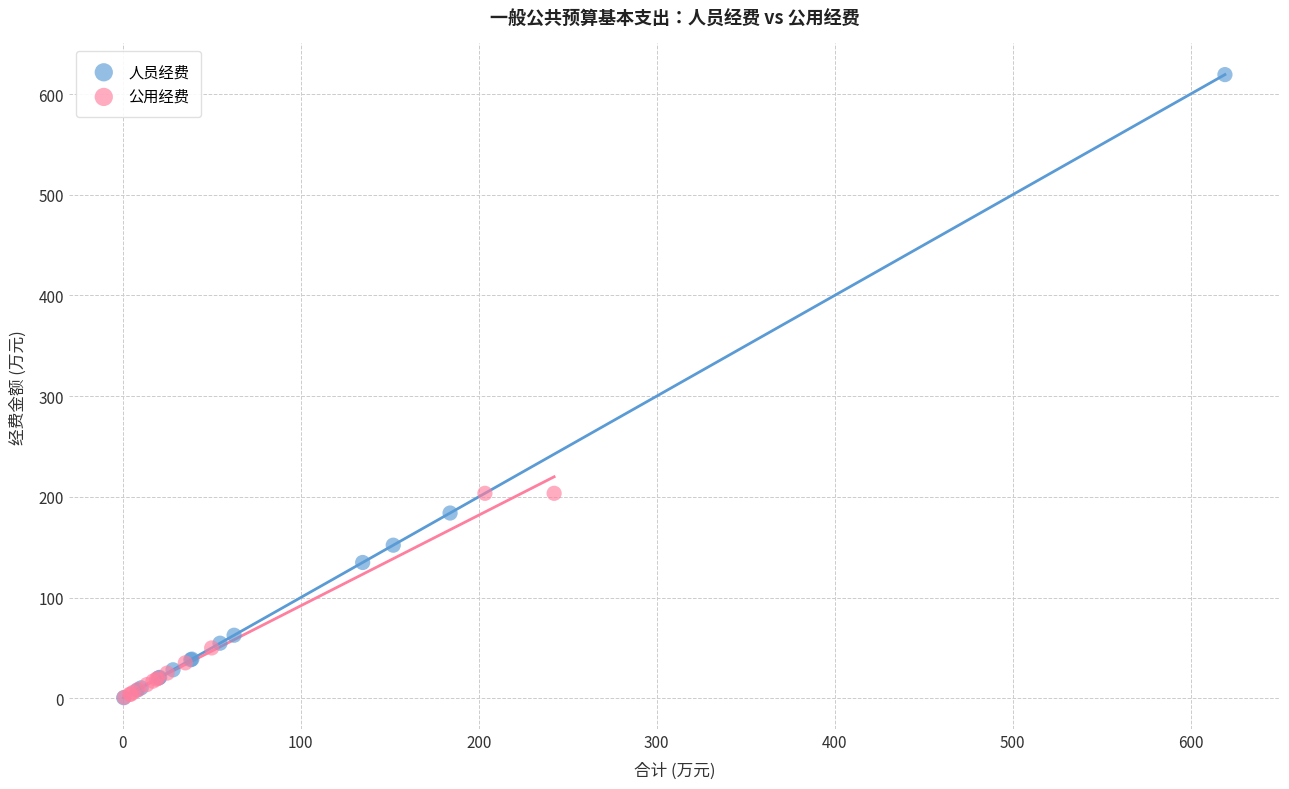

Which series has the largest Y range (max minus min)?

人员经费